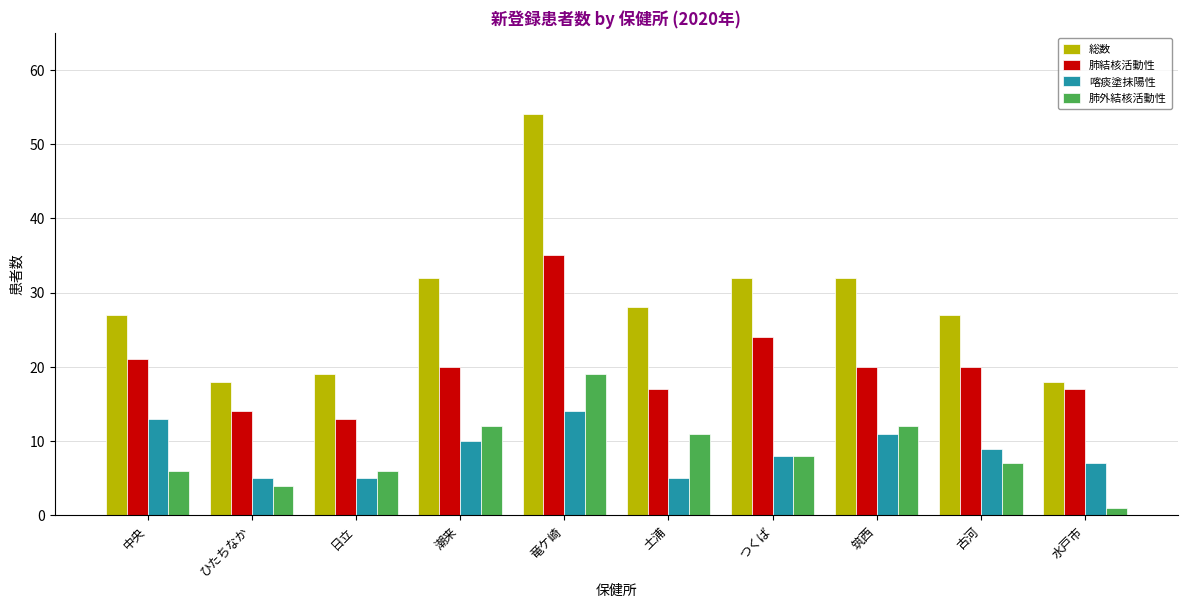

What is the total value across all series at 中央?

67